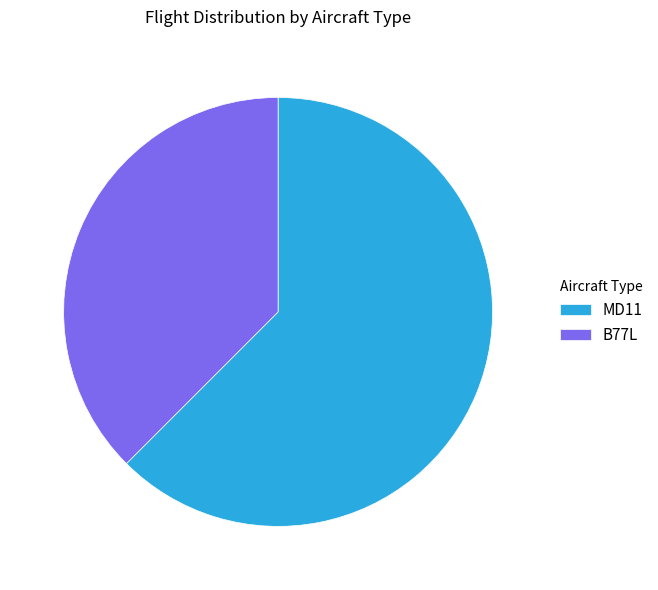

True or false: MD11 accounts for 70% of the total.

False